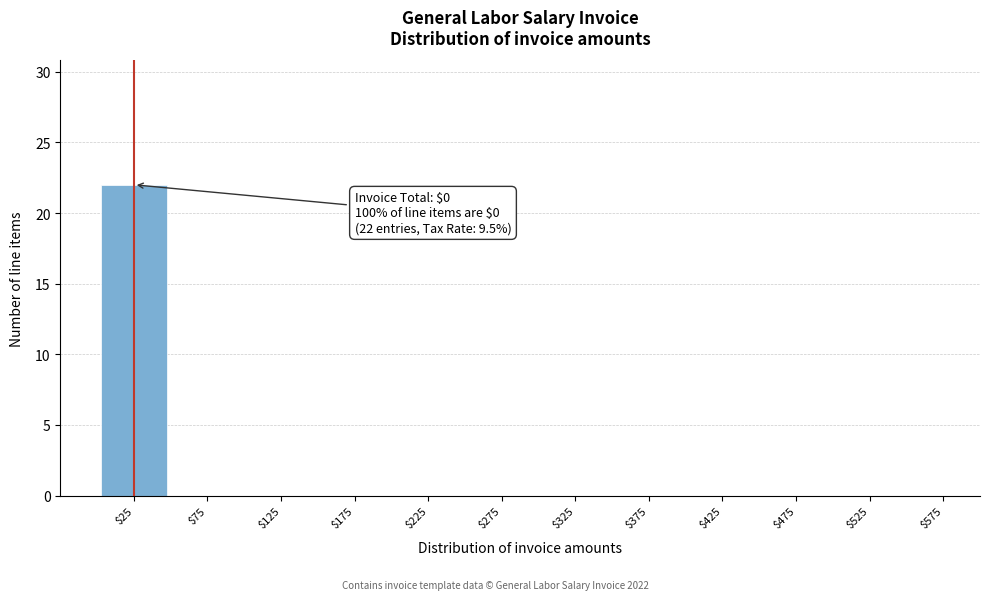

At which category does the chart reach its peak across all series?

$25